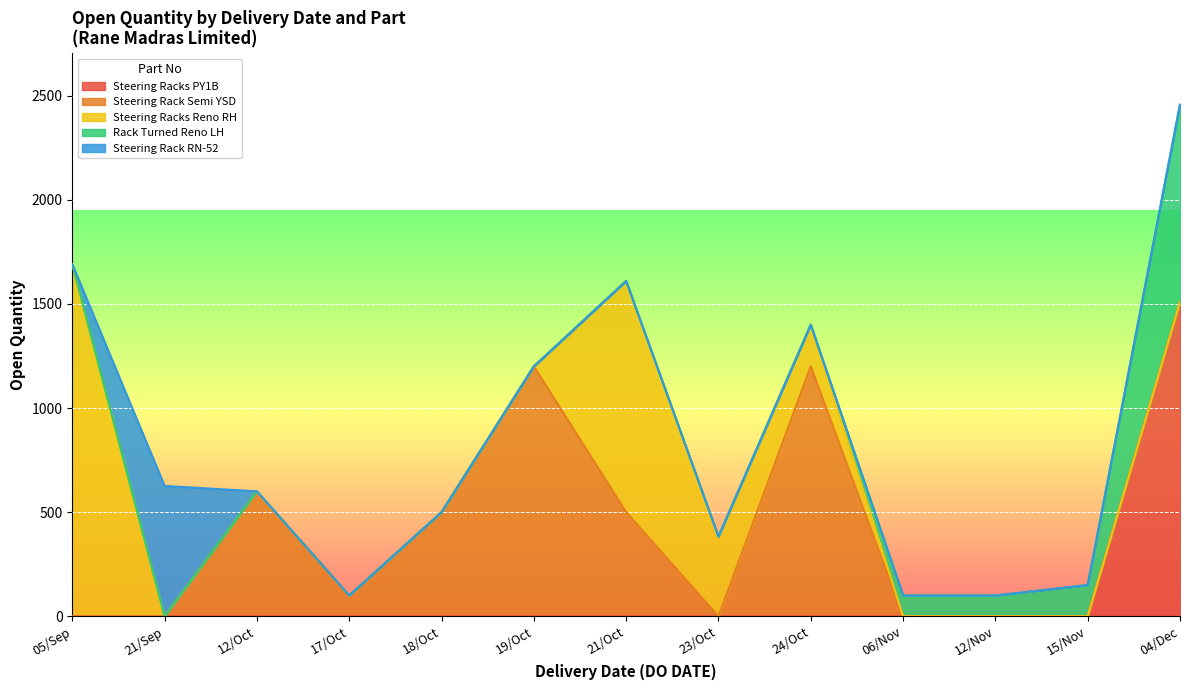

At which label does Steering Racks PY1B reach its peak?

04/Dec